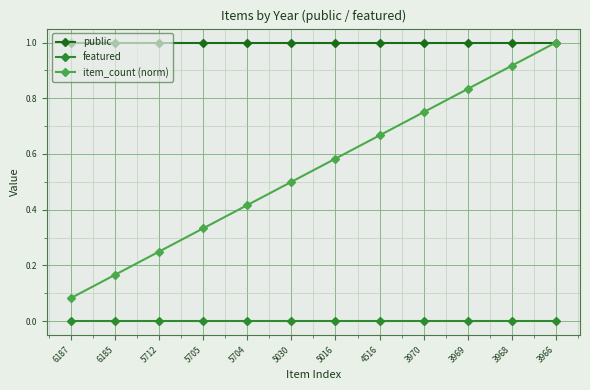

What is the maximum value shown in the chart?

1.0